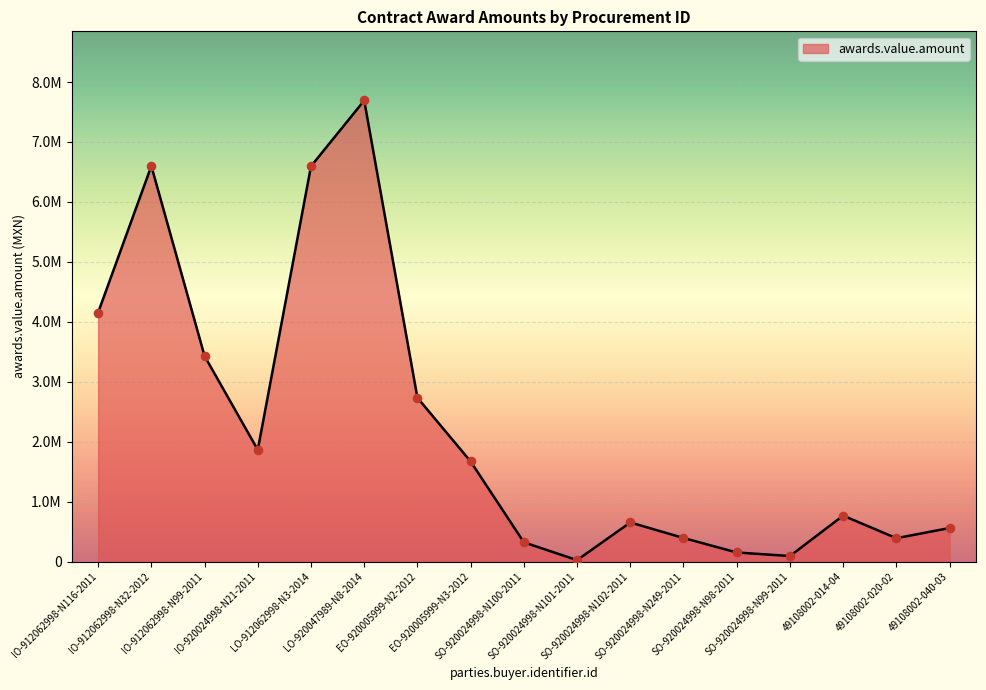

What is the change in value from IO-920024998-N21-2011 to SO-920024998-N102-2011?

-1211107.6